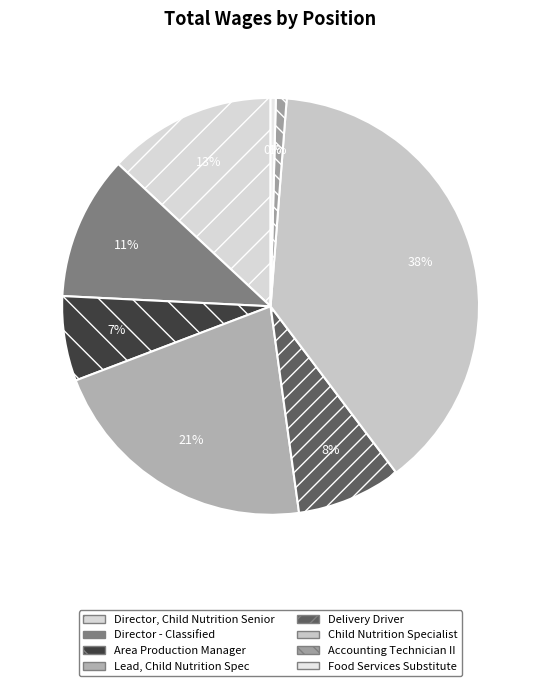

What is the change in value from Lead, Child Nutrition Spec to Delivery Driver?

-127904